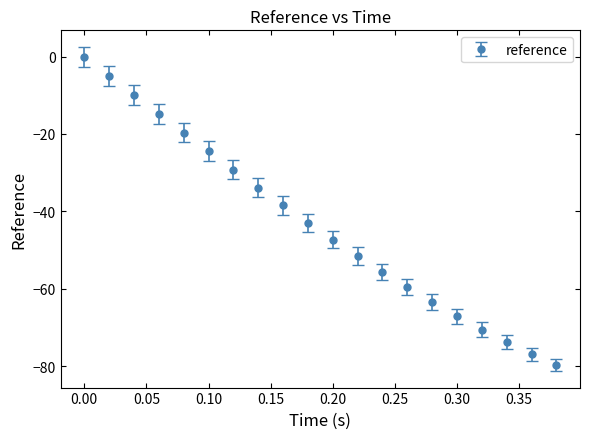

True or false: there are more than 0 points higher than both neighbors.

False